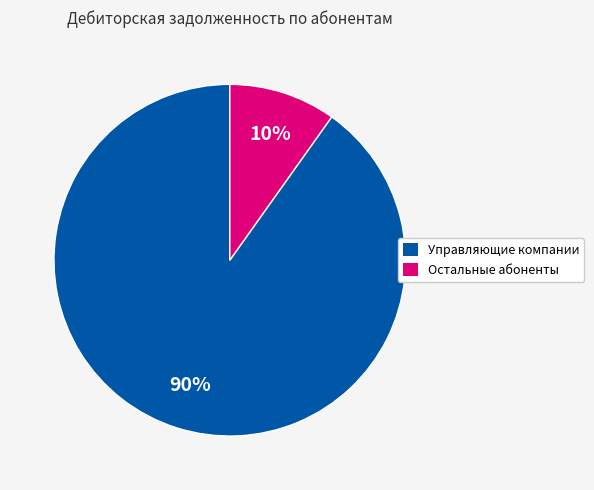

Count the number of slices in the pie.

2